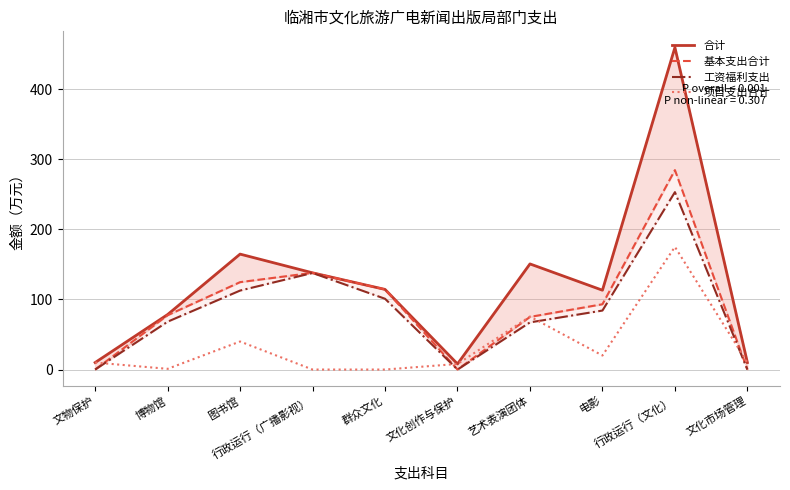

True or false: 合计 and 项目支出合计 intersect in this chart.

False